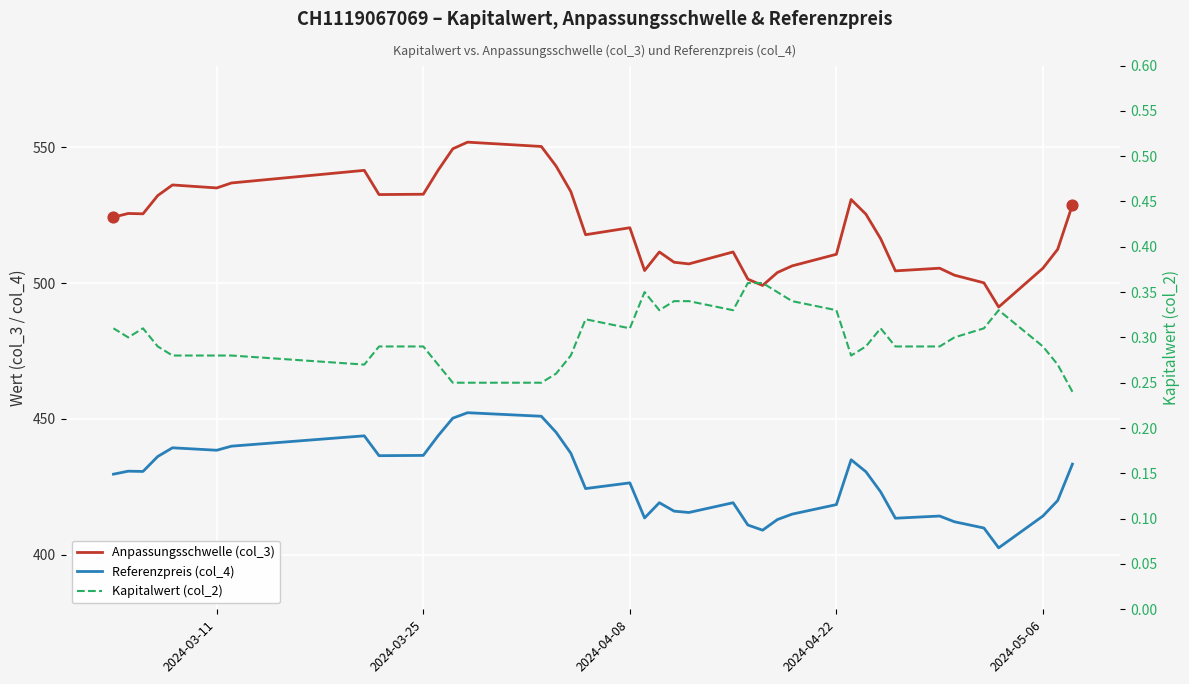

Which series has the largest total across all categories?

Anpassungsschwelle (col_3)